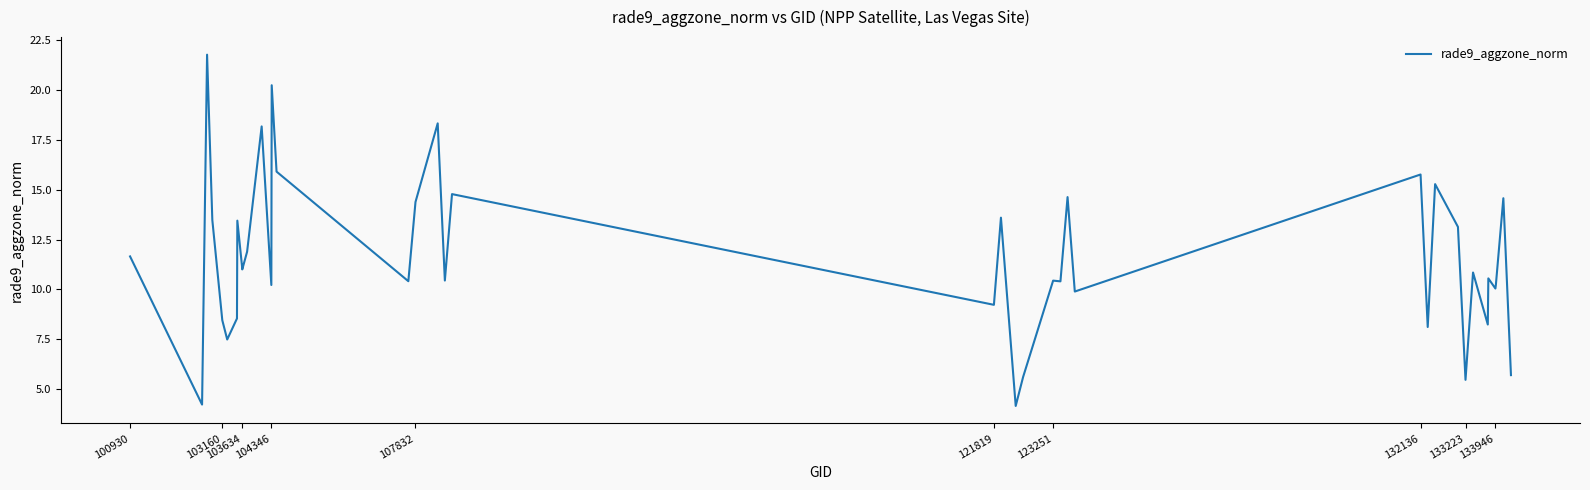

What is the minimum value shown in the chart?

4.2